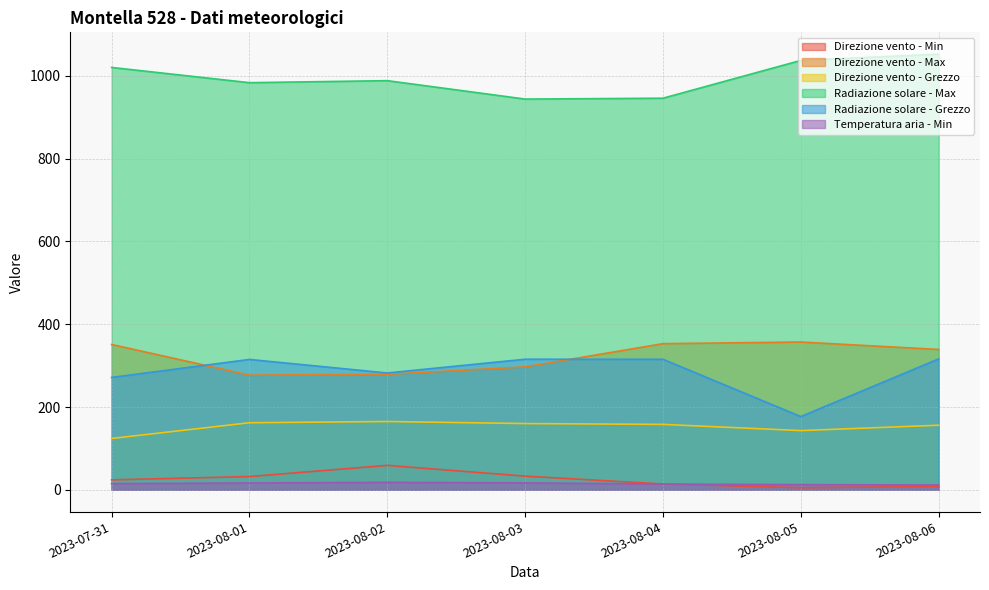

The Direzione vento - Min series shows 59.0 at 2023-08-02. True or false?

True